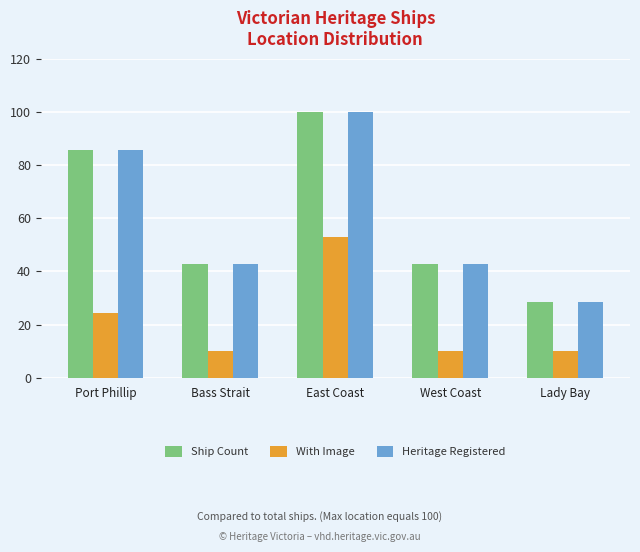

What is the difference between the Ship Count values at Port Phillip and East Coast?

14.3